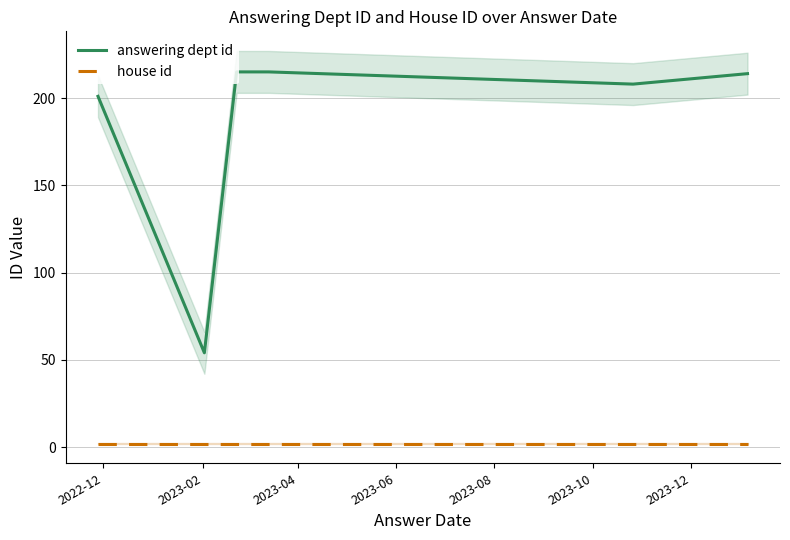

True or false: house id and answering dept id cross at least once.

False